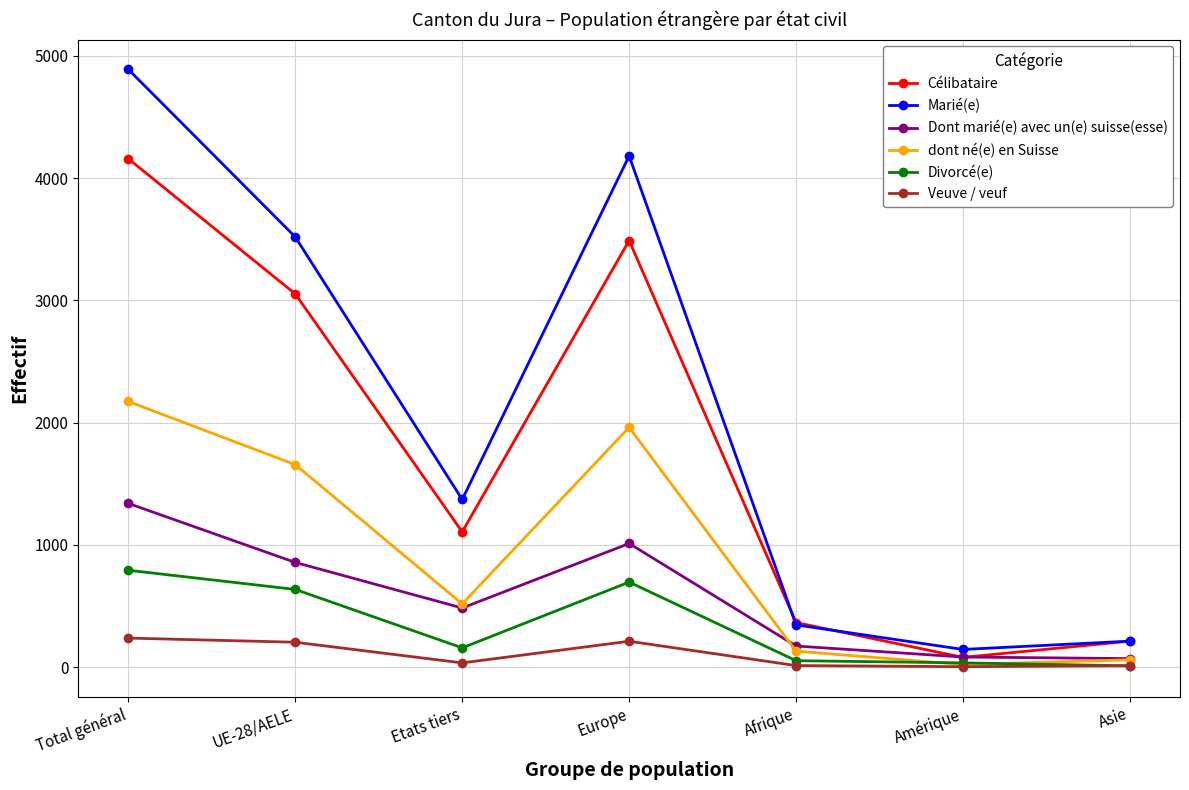

Which series changed the most between Europe and Asie?

Marié(e)